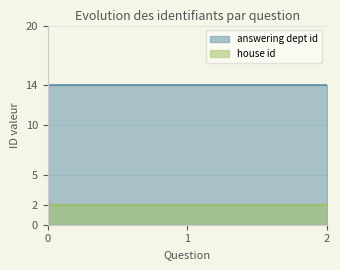

Which series has the largest total across all categories?

answering dept id